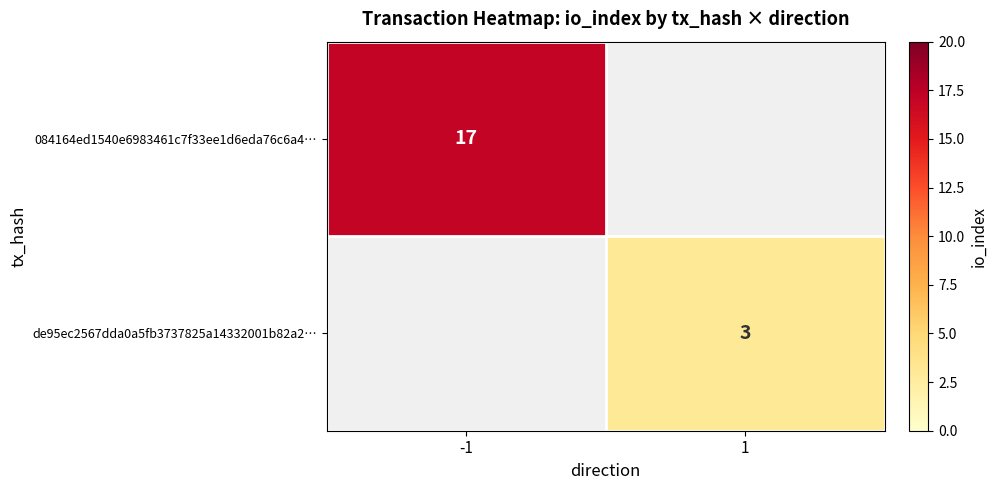

The 084164ed1540e6983461c7f33ee1d6eda76c6a4… series shows 27.1 at -1. True or false?

False